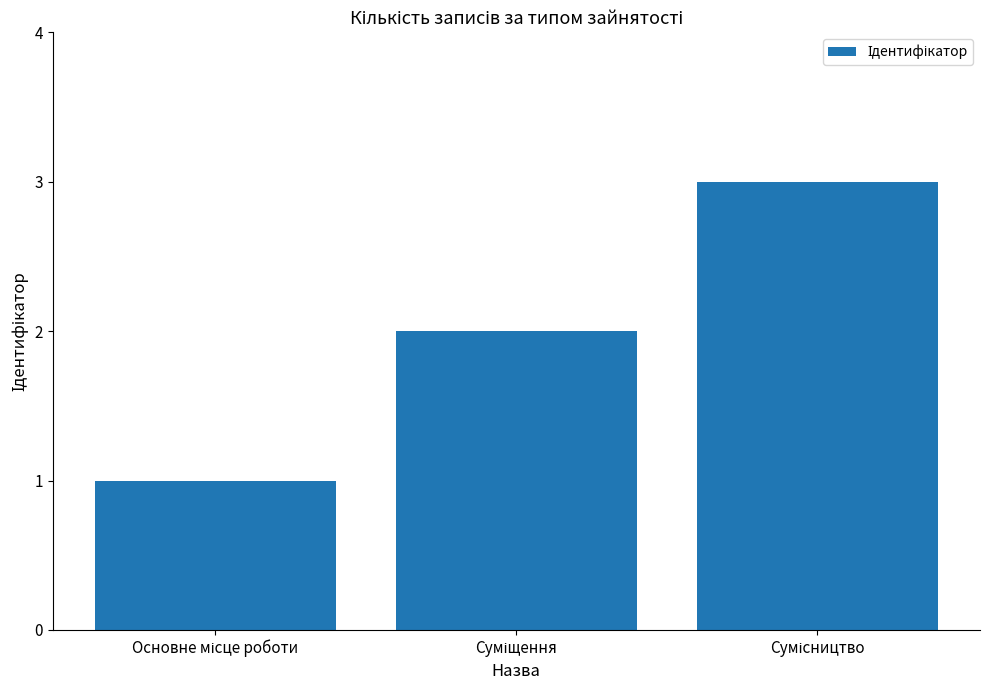

What is the maximum value shown in the chart?

3